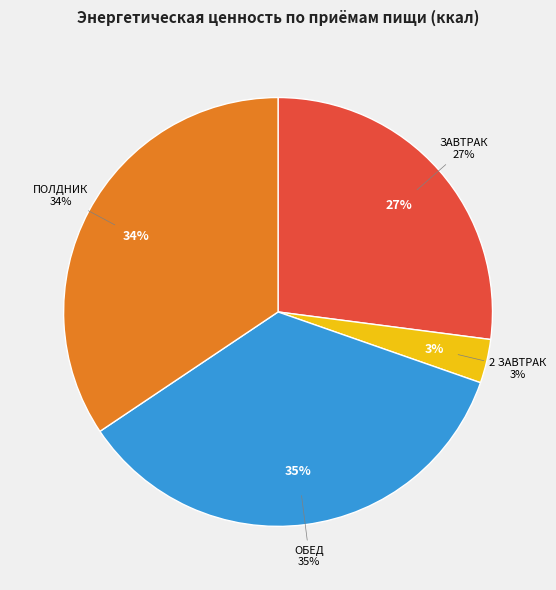

Which slice is the smallest?

2 ЗАВТРАК